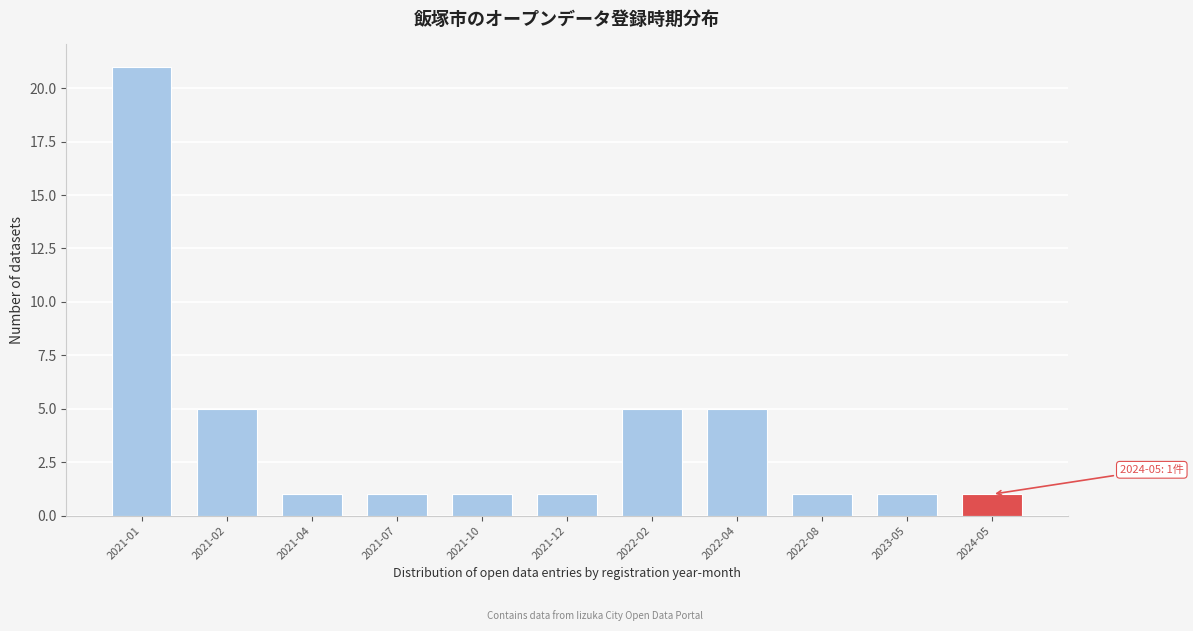

Reading left to right, transcribe all the data shown in this chart.

21	5	1	1	1	1	5	5	1	1	1